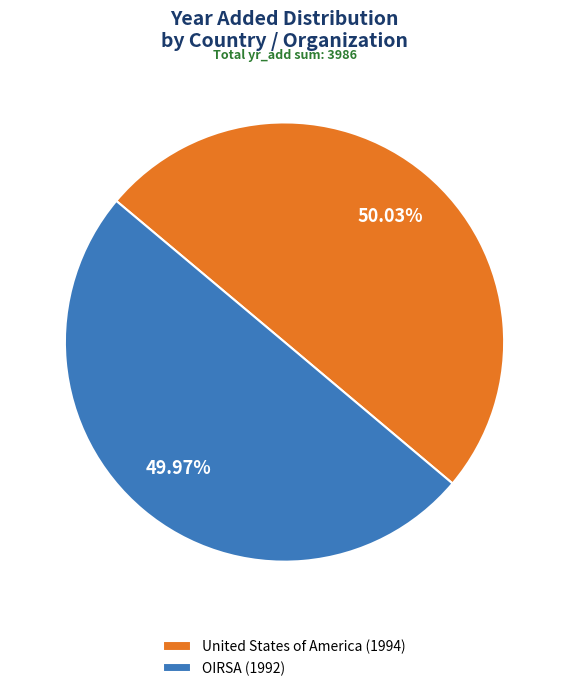

Is it true that OIRSA is 45% of the pie?

False